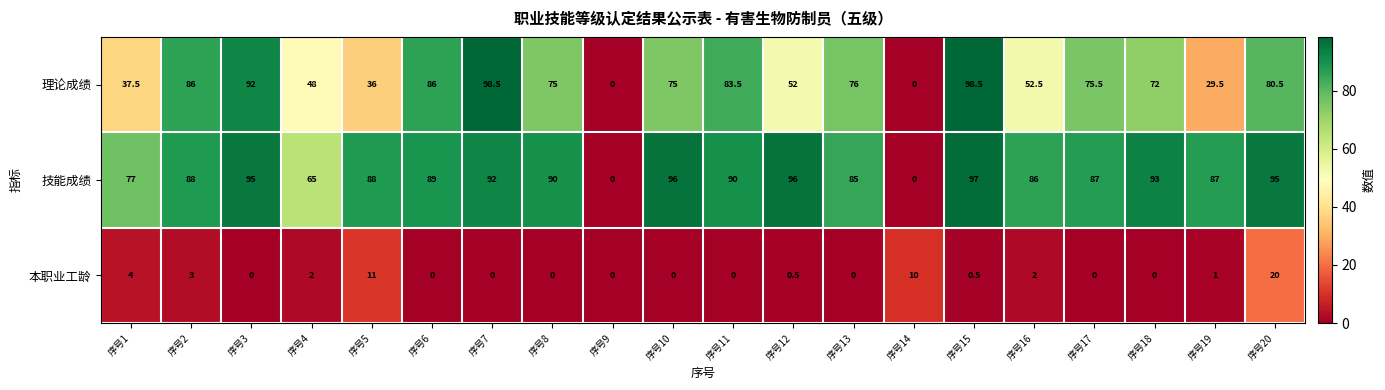

Which series has the widest spread of values?

理论成绩